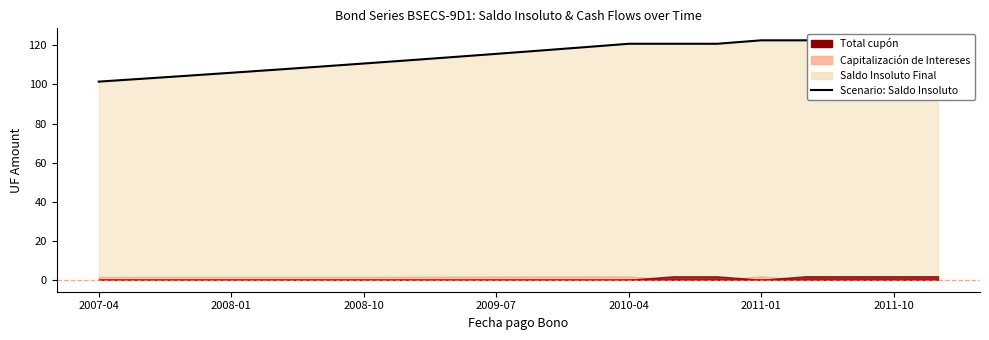

True or false: the data shows 189.5 at 16.

False